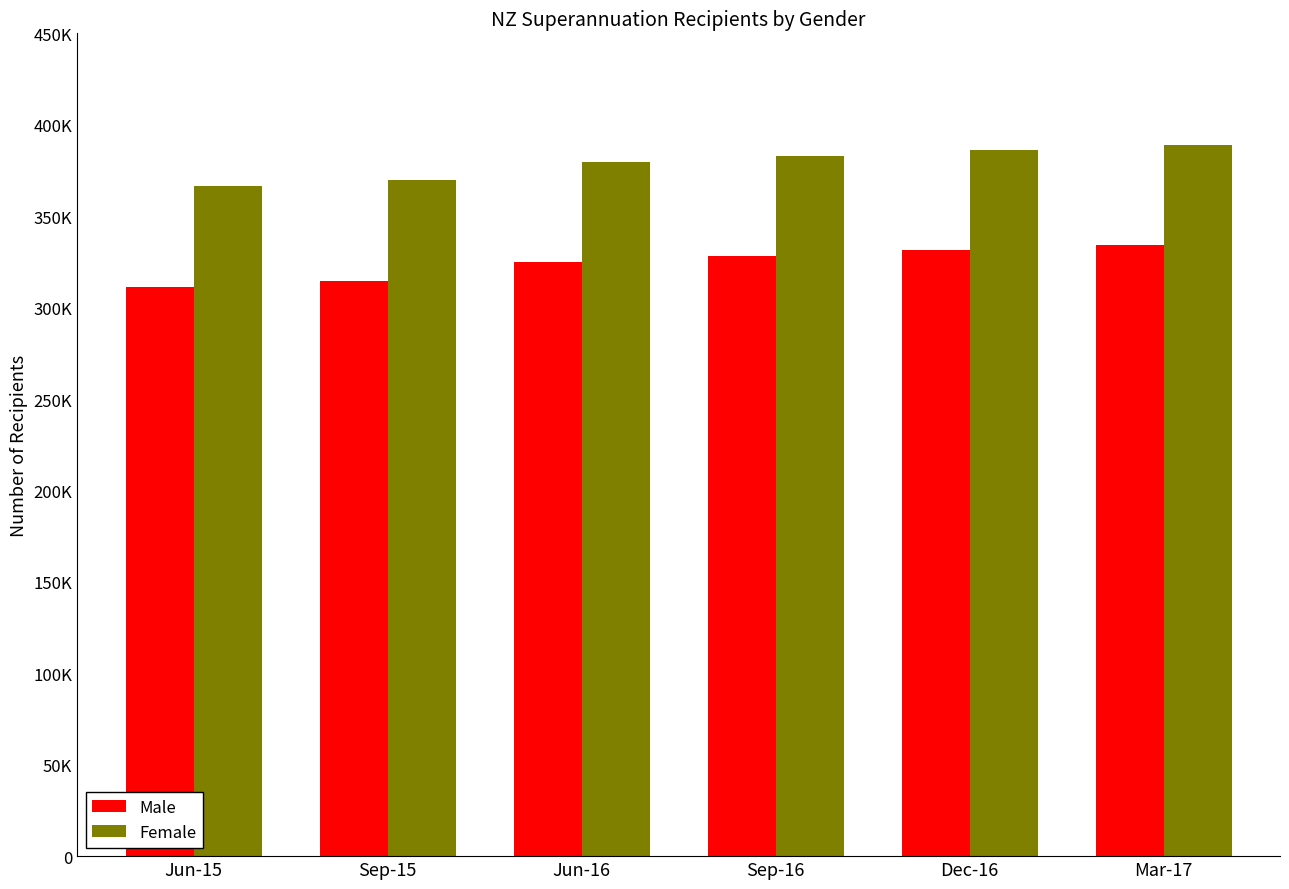

Does the chart contain any negative values?

No